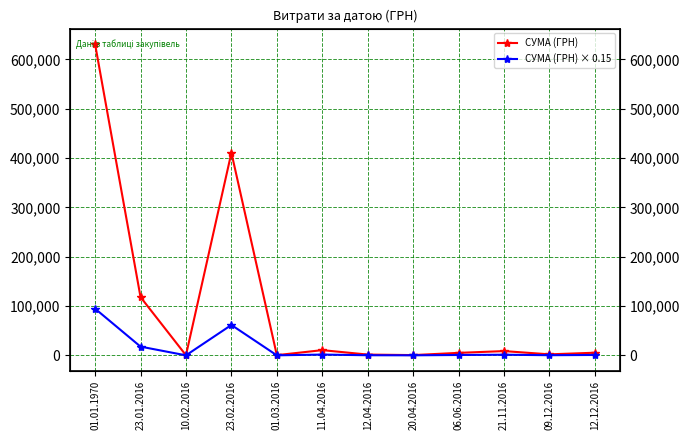

Between 12.04.2016 and 12.12.2016, which is larger?

12.12.2016